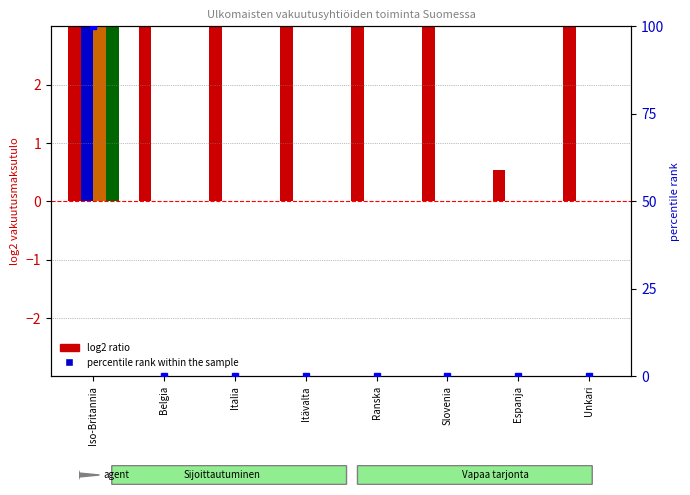

What is the average value of the percentile rank within the sample series?

12.5